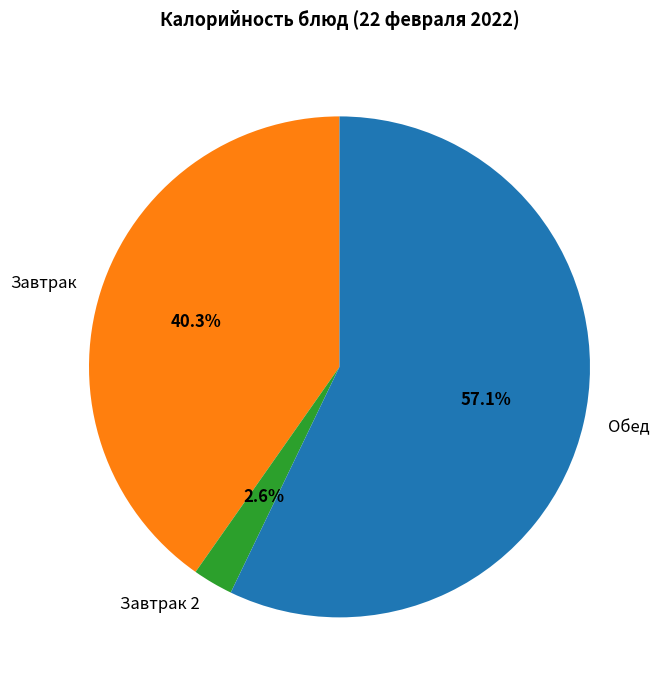

Combined, what portion of the pie is Обед and Завтрак?

97.4%